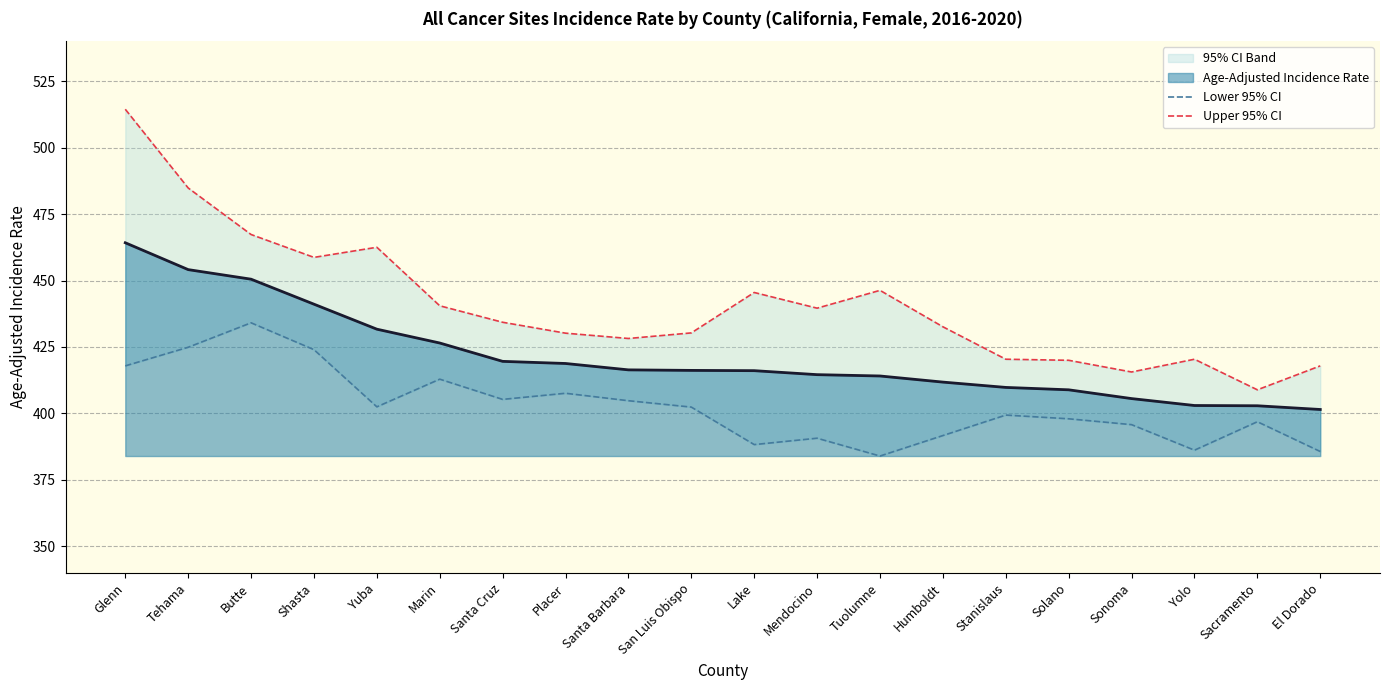

At which label does Upper 95% CI reach its minimum?

Sacramento